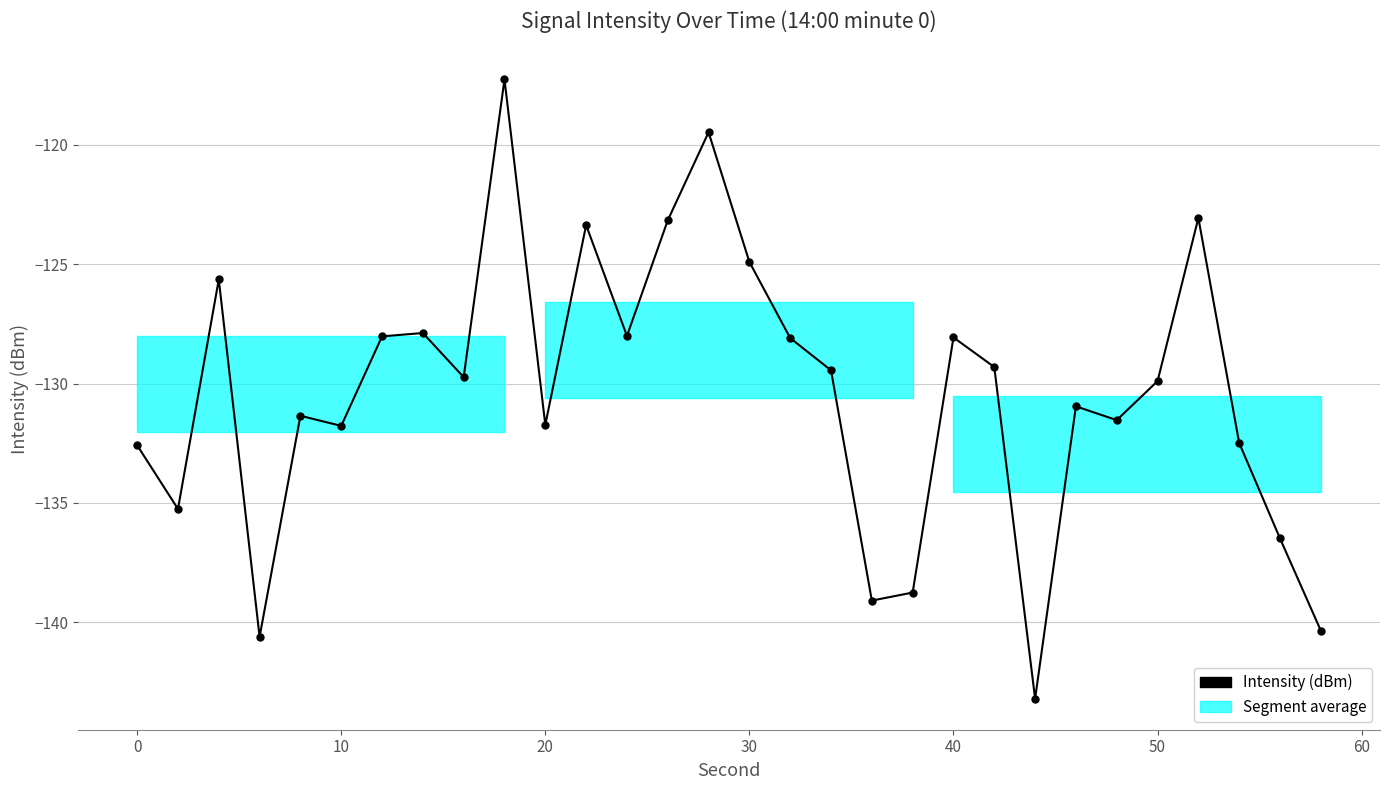

How many interior local valleys (lower than both neighbors) does the data have?

9